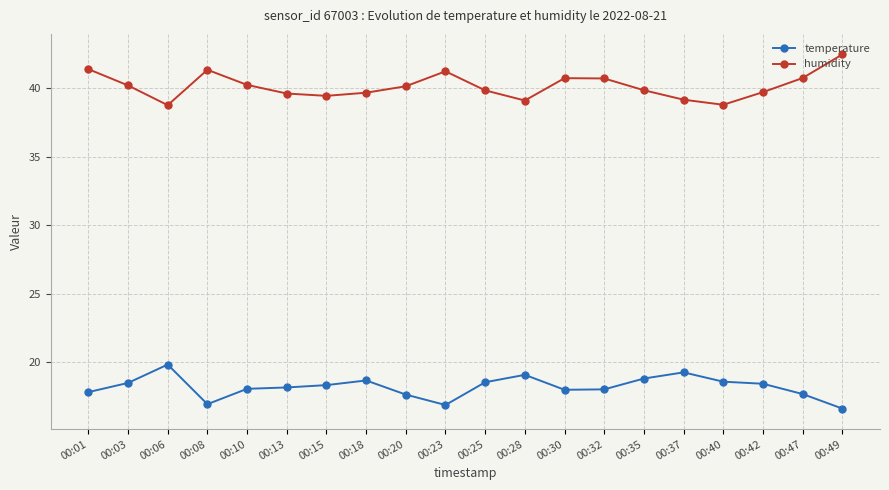

How many data points does each series have?

20